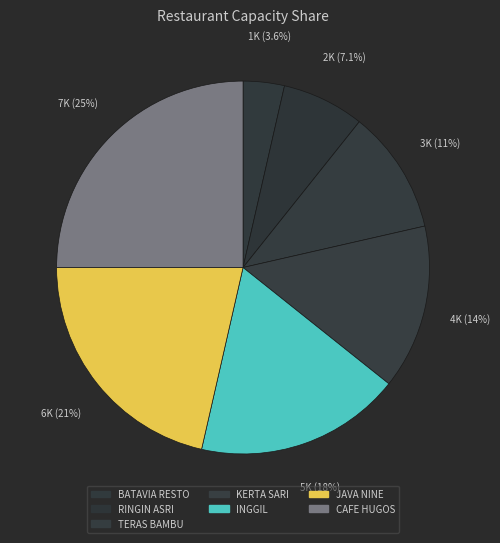

To the nearest percent, what is the combined percentage of JAVA NINE and TERAS BAMBU?

32%